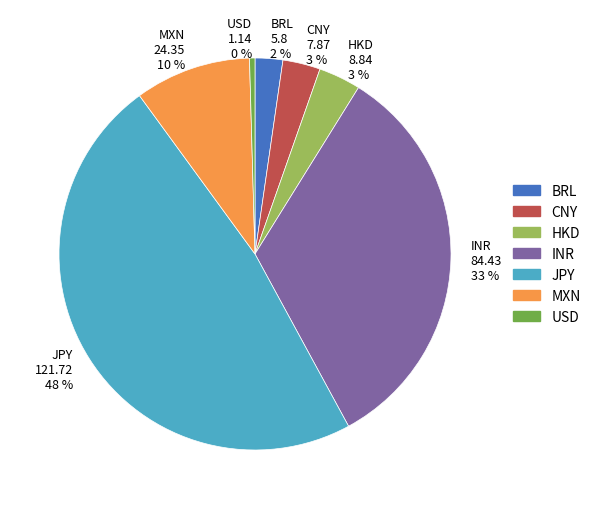

Between MXN and USD, which is larger?

MXN